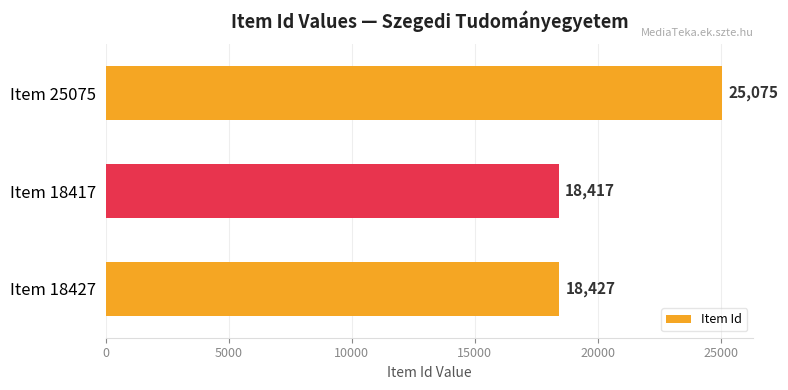

Where is the data nearest to the value 21746?

Item 18427